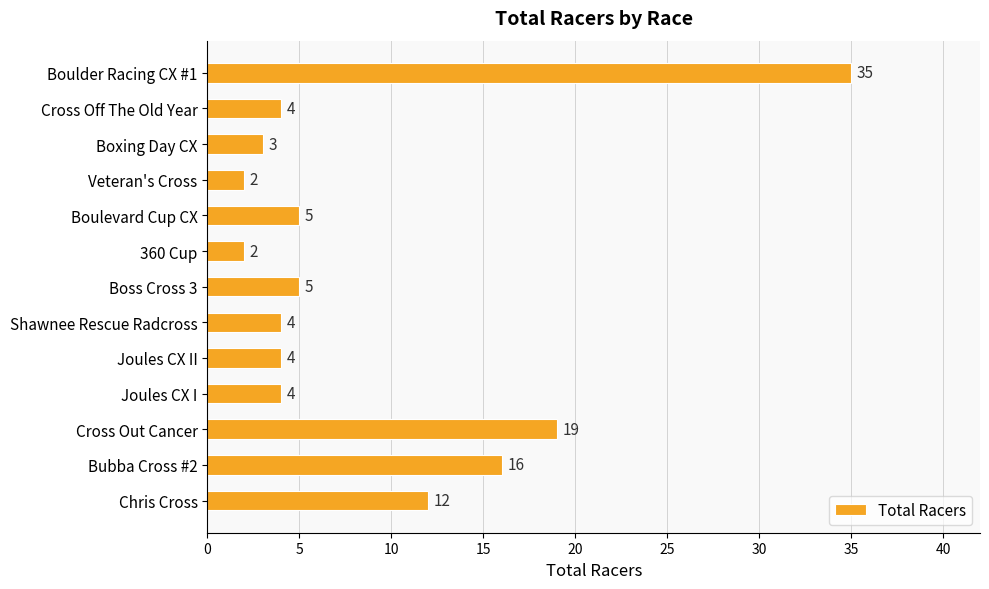

Is it true that the value at Bubba Cross #2 is 16?

True